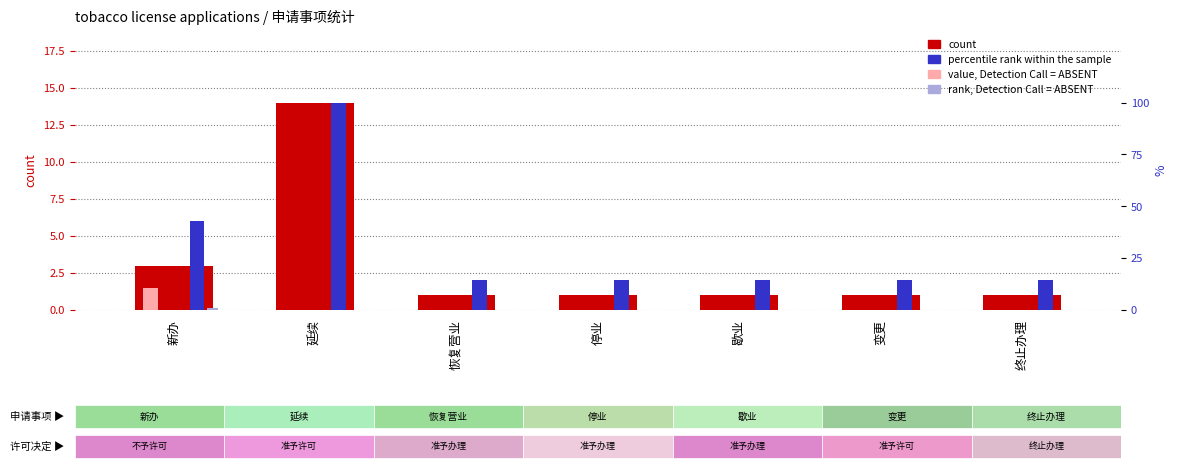

How many categories are shown in the chart?

7